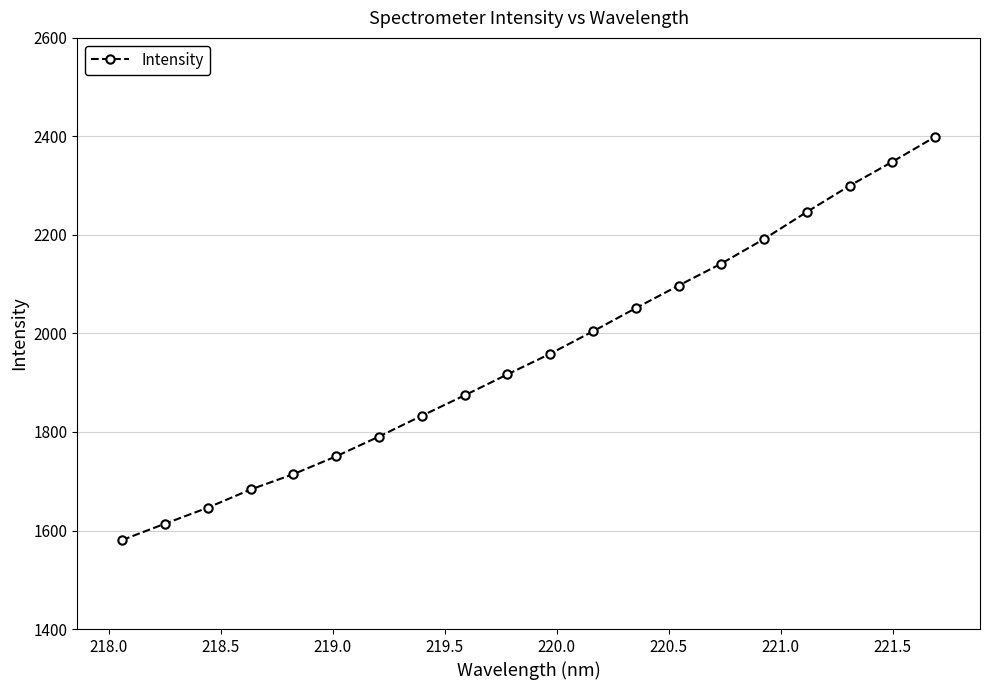

What is the difference between the second highest and minimum values?

767.9